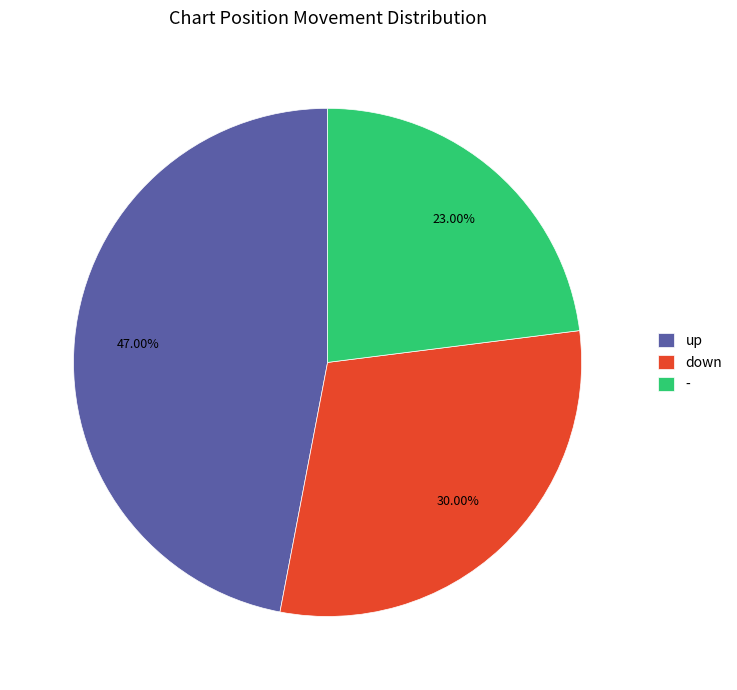

Is there a majority slice in this chart?

No